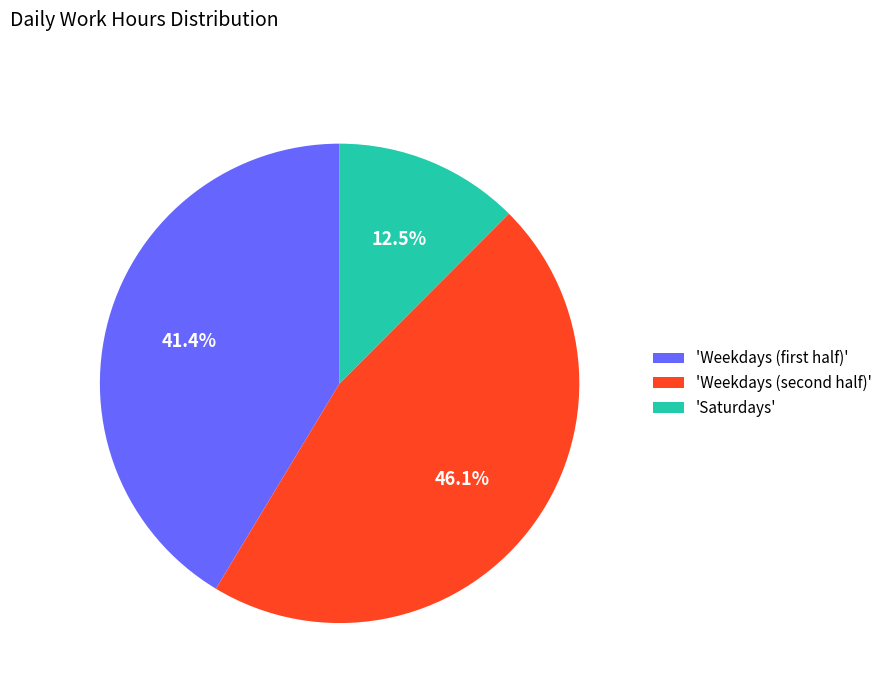

How many segments does this pie chart have?

3